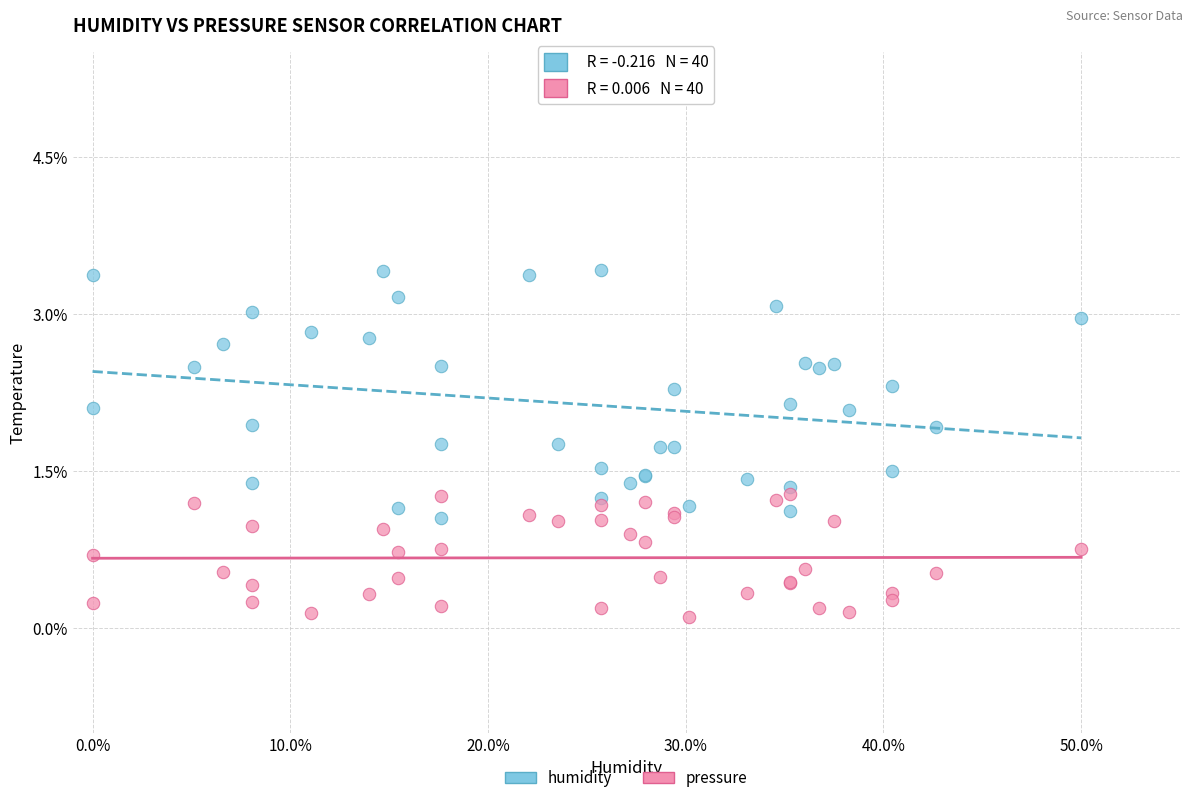

Which series has the widest spread of Y values?

humidity